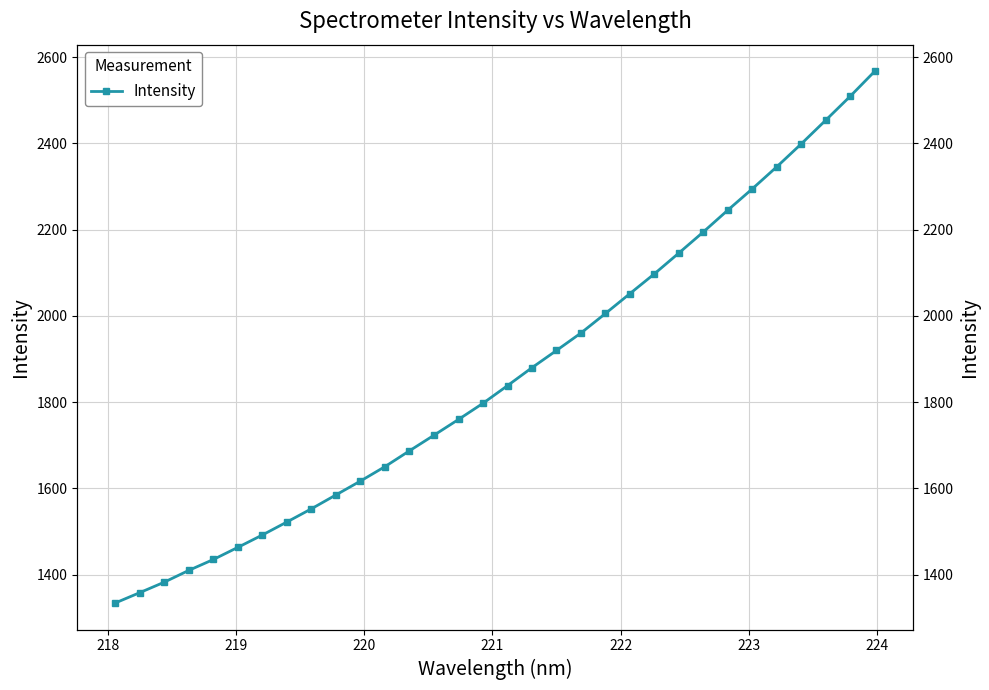

How many data points does each series have?

32